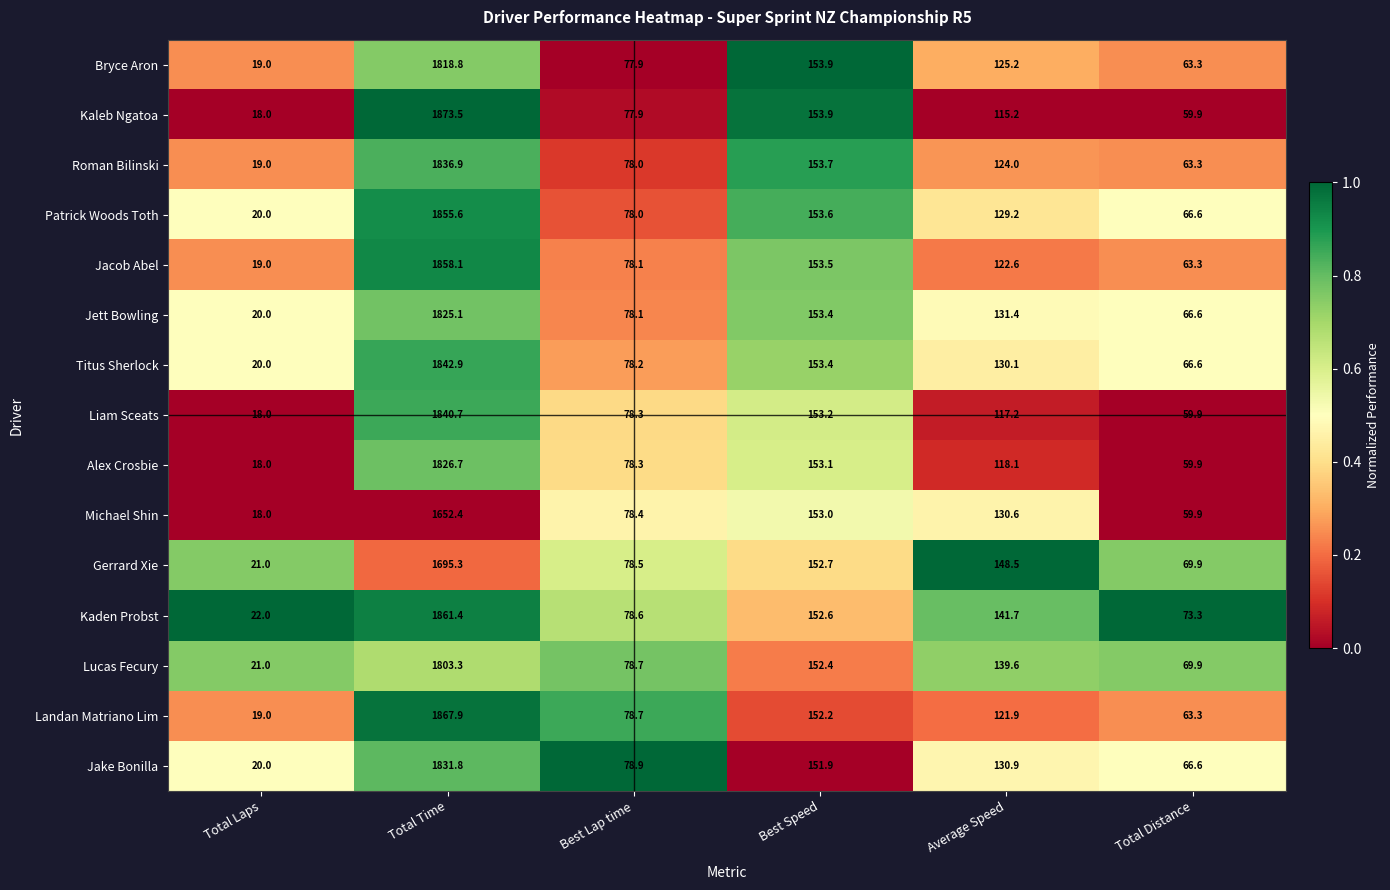

List the series in order of their peak value, lowest first.

Michael Shin, Gerrard Xie, Lucas Fecury, Bryce Aron, Jett Bowling, Alex Crosbie, Jake Bonilla, Roman Bilinski, Liam Sceats, Titus Sherlock, Patrick Woods Toth, Jacob Abel, Kaden Probst, Landan Matriano Lim, Kaleb Ngatoa